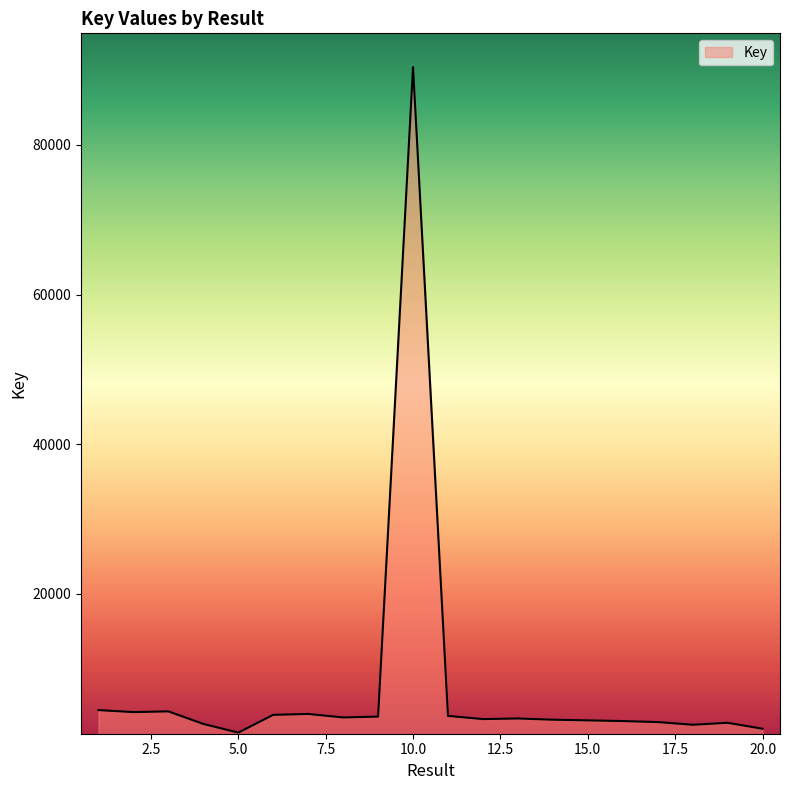

What is the difference between the maximum and minimum values?

88949